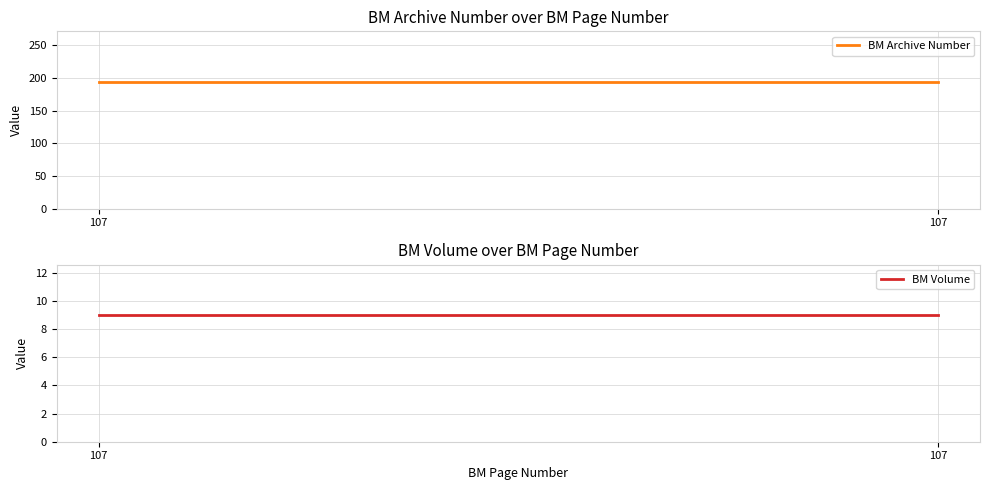

Does the chart display data point markers on the line(s)?

No